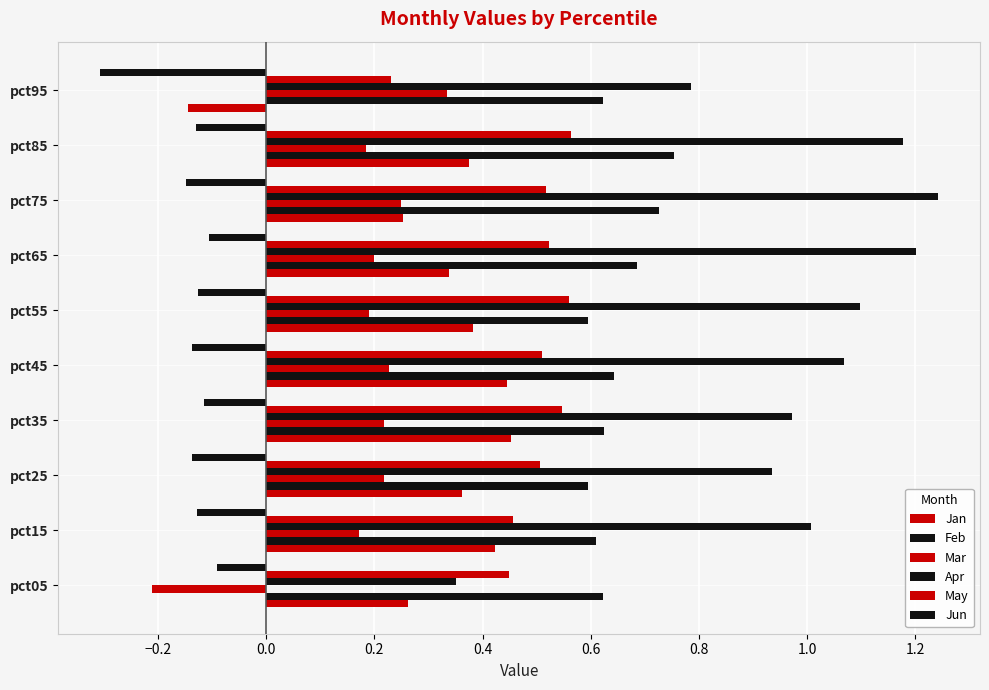

How many categories are shown in the chart?

10